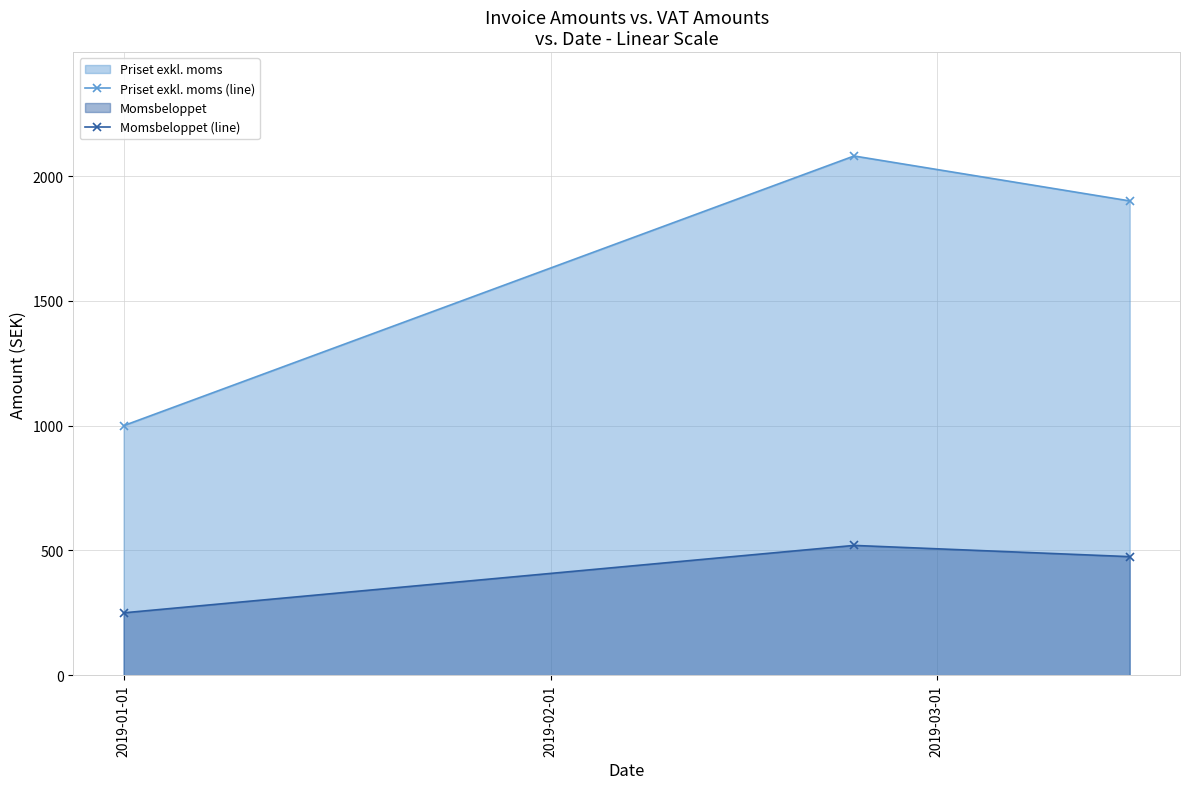

Which series has the widest spread of values?

Priset exkl. moms (line)